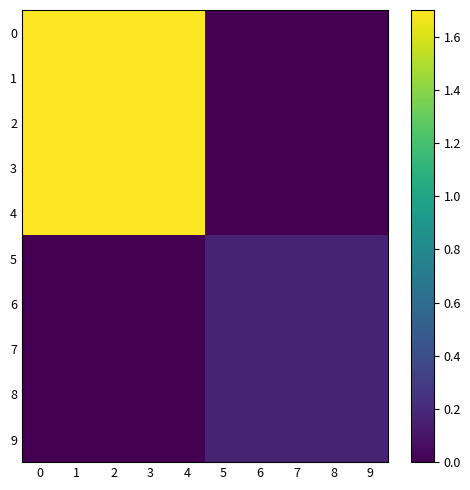

How many data points does each series have?

10